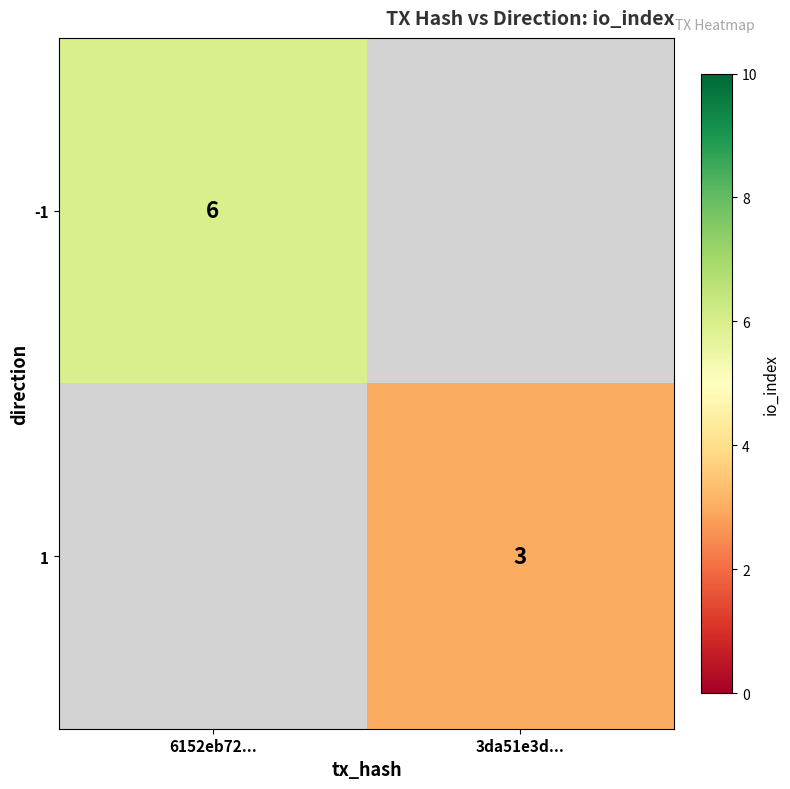

The value of 1 at 3da51e3d... is 1.3. True or false?

False